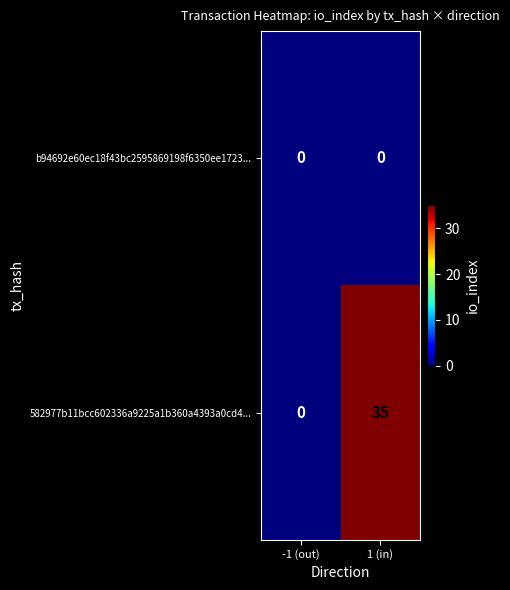

Rank the series by their average value, from highest to lowest.

582977b11bcc602336a9225a1b360a4393a0cd4..., b94692e60ec18f43bc2595869198f6350ee1723...